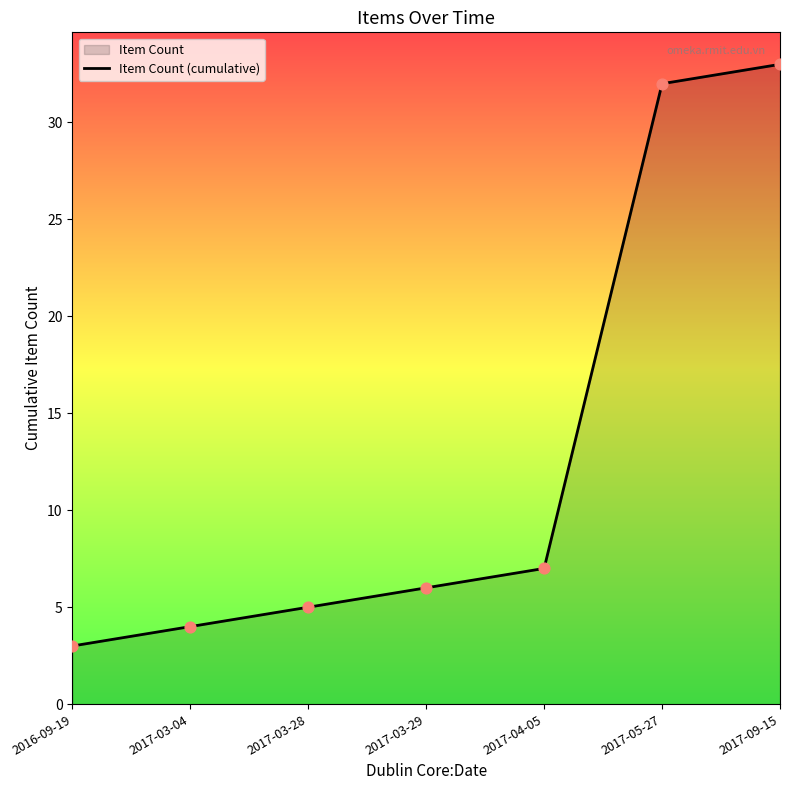

What is the change in value from 2016-09-19 to 2017-09-15?

+30